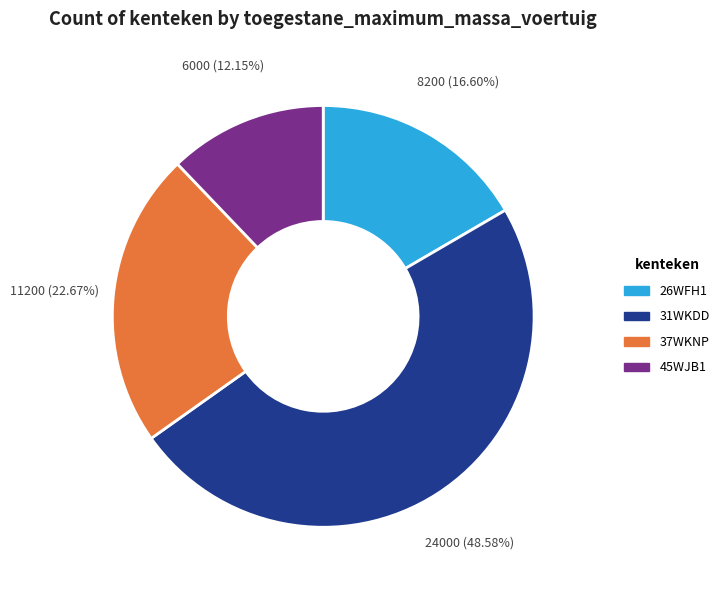

To the nearest percent, what portion does 45WJB1 represent?

12%